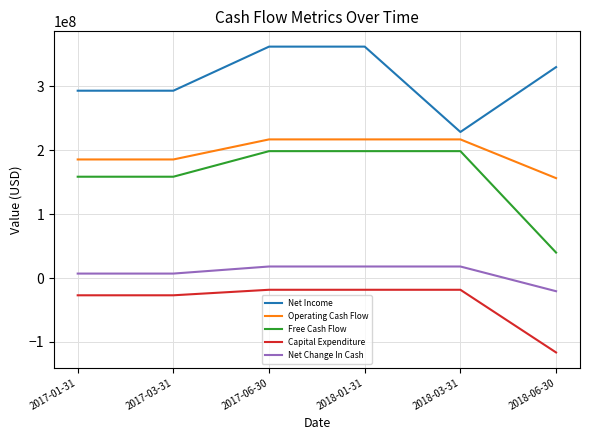

What is the spread (max minus min) of values at 2017-03-31?

320336500